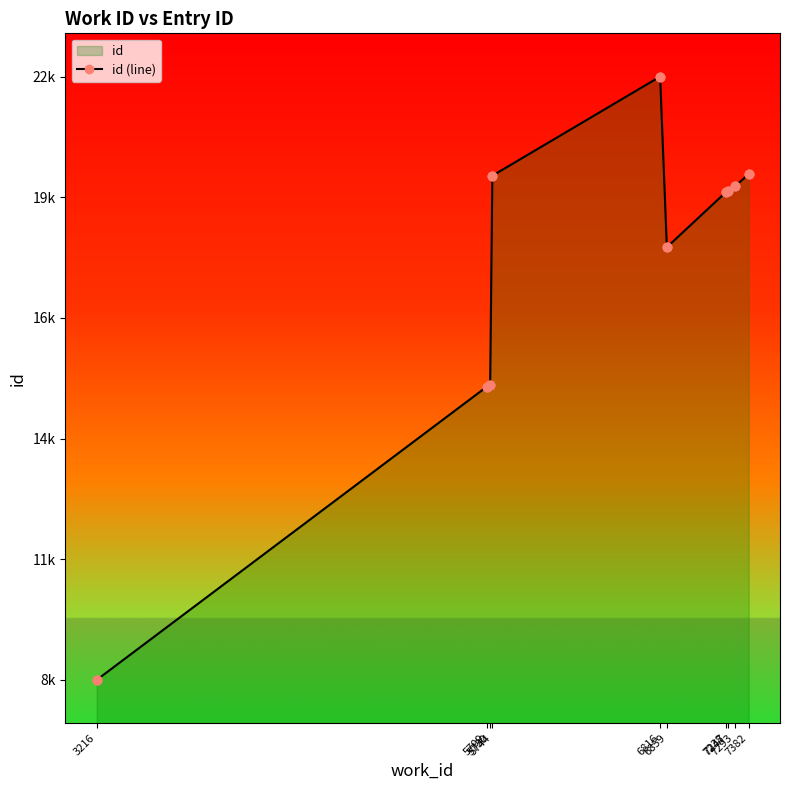

Which has a higher value, 7238 or 6816?

6816